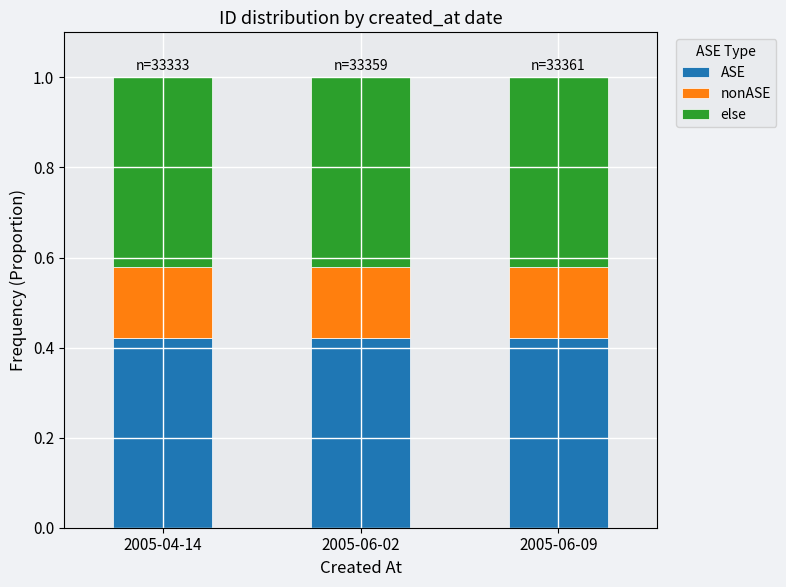

What is the total value across all series at 2005-06-02?

1.0